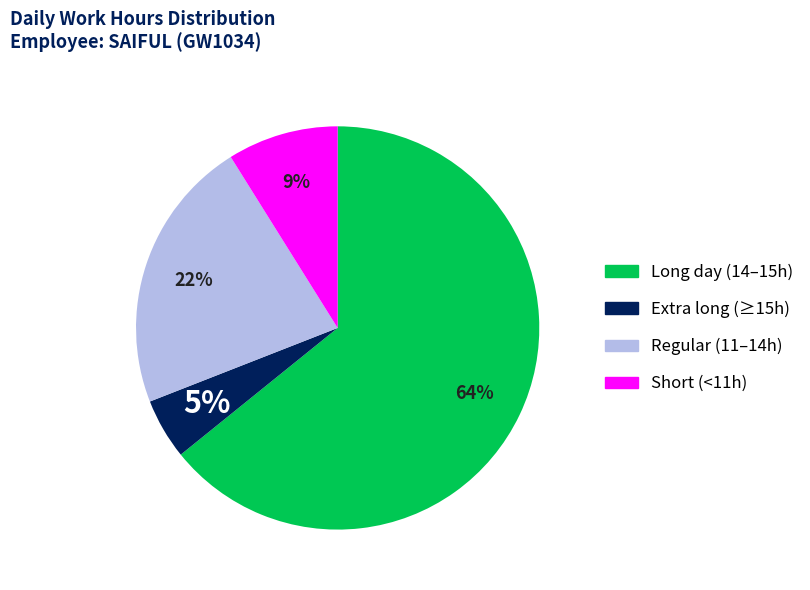

Is there any slice that represents more than half of the pie?

Yes